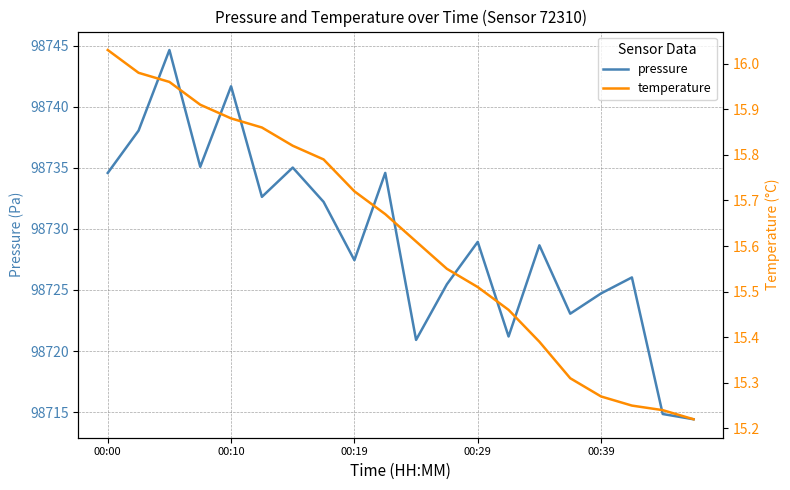

What is the sum of all pressure values?

1974584.2